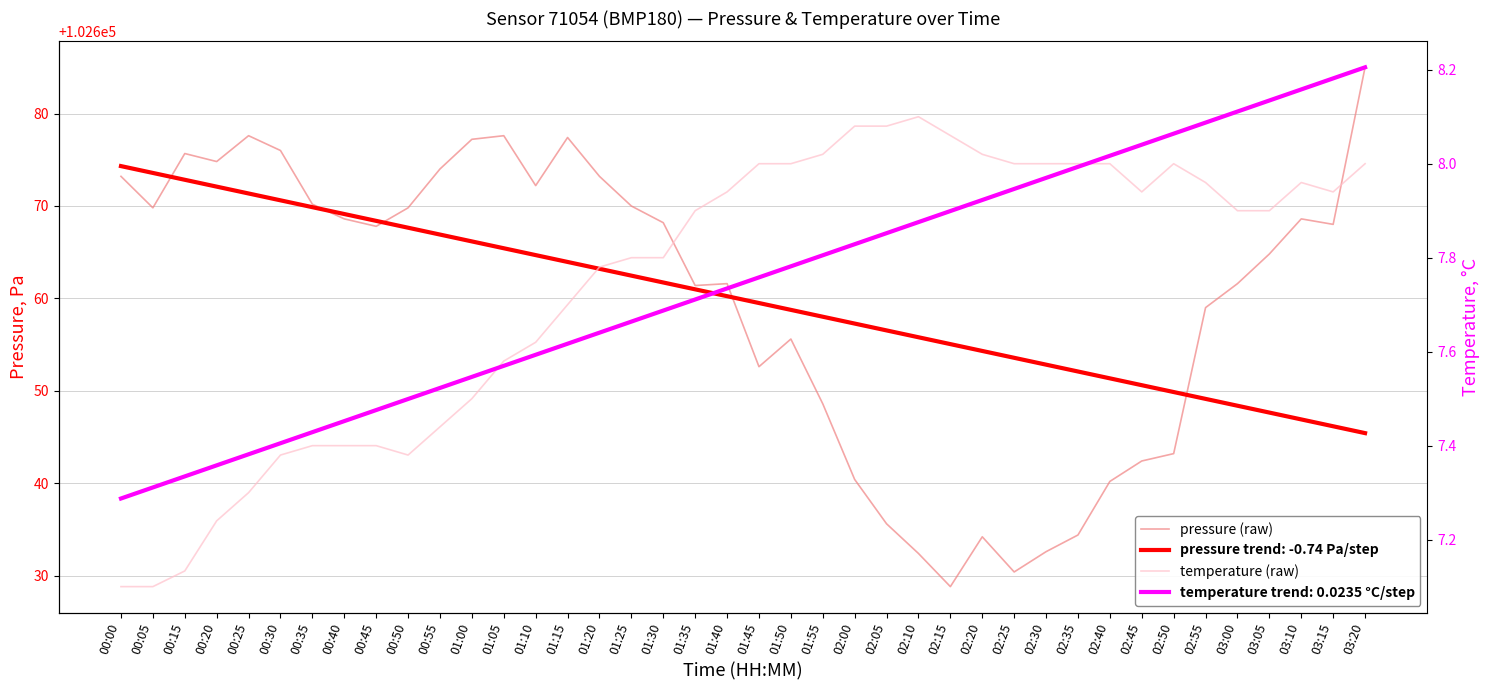

Reading left to right, what are all the values shown in this chart?

pressure (raw): 102673.2	102669.8	102675.7	102674.8	102677.6	102676.0	102670.2	102668.6	102667.8	102669.8	102674.0	102677.2	102677.6	102672.2	102677.4	102673.2	102670.0	102668.2	102661.4	102661.6	102652.6	102655.6	102648.6	102640.4	102635.6	102632.4	102628.8	102634.2	102630.4	102632.6	102634.4	102640.2	102642.4	102643.2	102659.0	102661.6	102664.8	102668.6	102668.0	102685.0
temperature (raw): 7.1	7.1	7.1	7.2	7.3	7.4	7.4	7.4	7.4	7.4	7.4	7.5	7.6	7.6	7.7	7.8	7.8	7.8	7.9	7.9	8.0	8.0	8.0	8.1	8.1	8.1	8.1	8.0	8.0	8.0	8.0	8.0	7.9	8.0	8.0	7.9	7.9	8.0	7.9	8.0